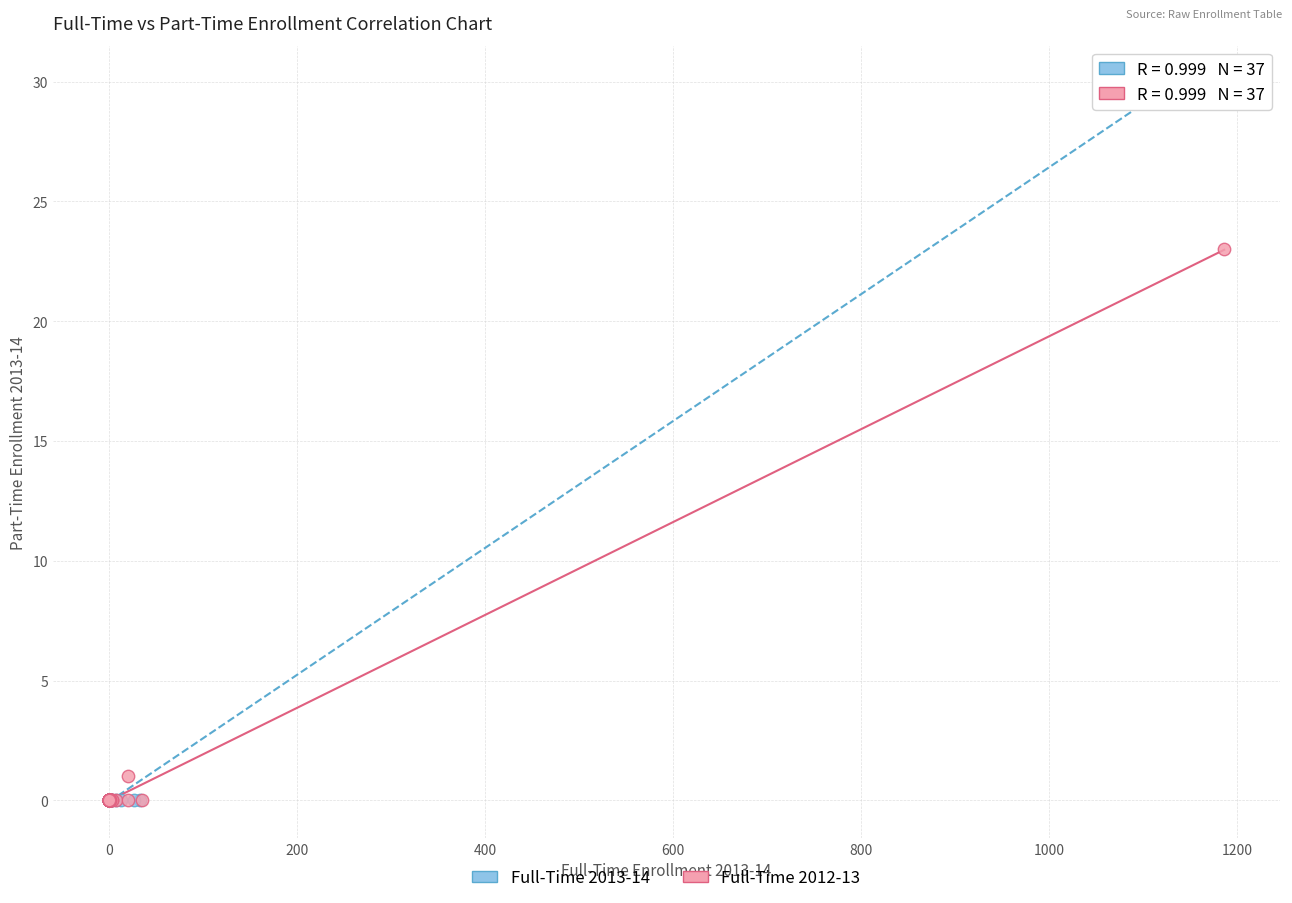

Which series has the largest Y range (max minus min)?

Full-Time 2013-14